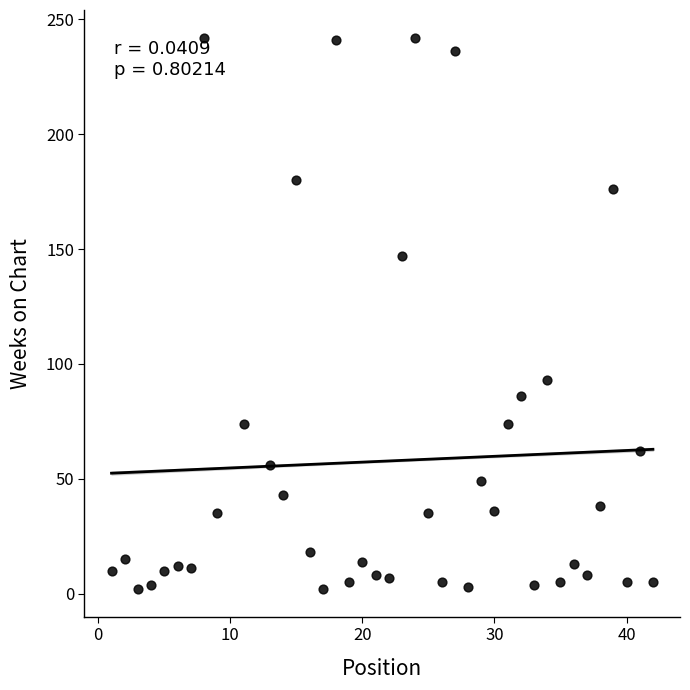

What Y value in the scatter plot is closest to 122?

147